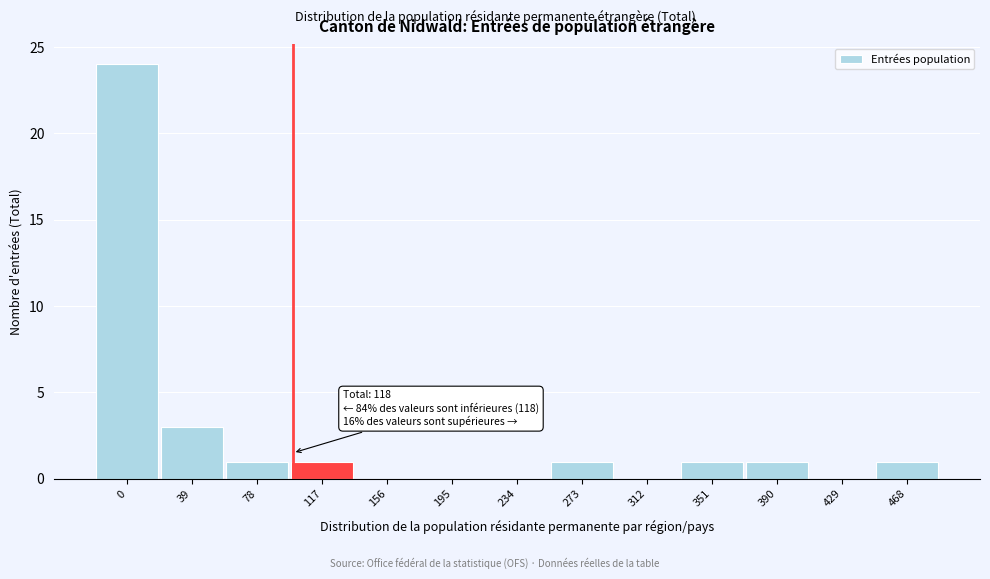

Reading left to right, extract all data points from this chart.

0=24	39=3	78=1	117=1	156=0	195=0	234=0	273=1	312=0	351=1	390=1	429=0	468=1